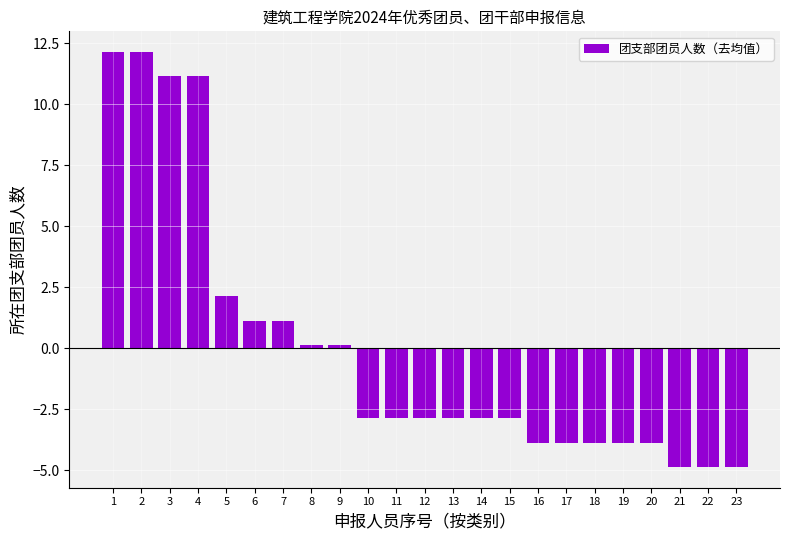

What is the minimum value shown in the chart?

-4.9